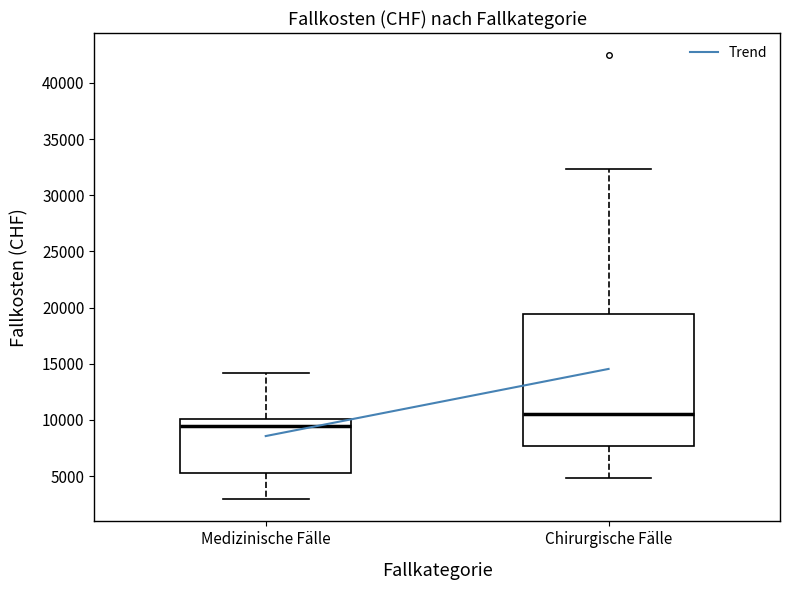

Where is the lower edge of the box for Chirurgische Fälle on the y-axis? The values are not printed on the chart, so give them approximately, as read against the axis.

7500